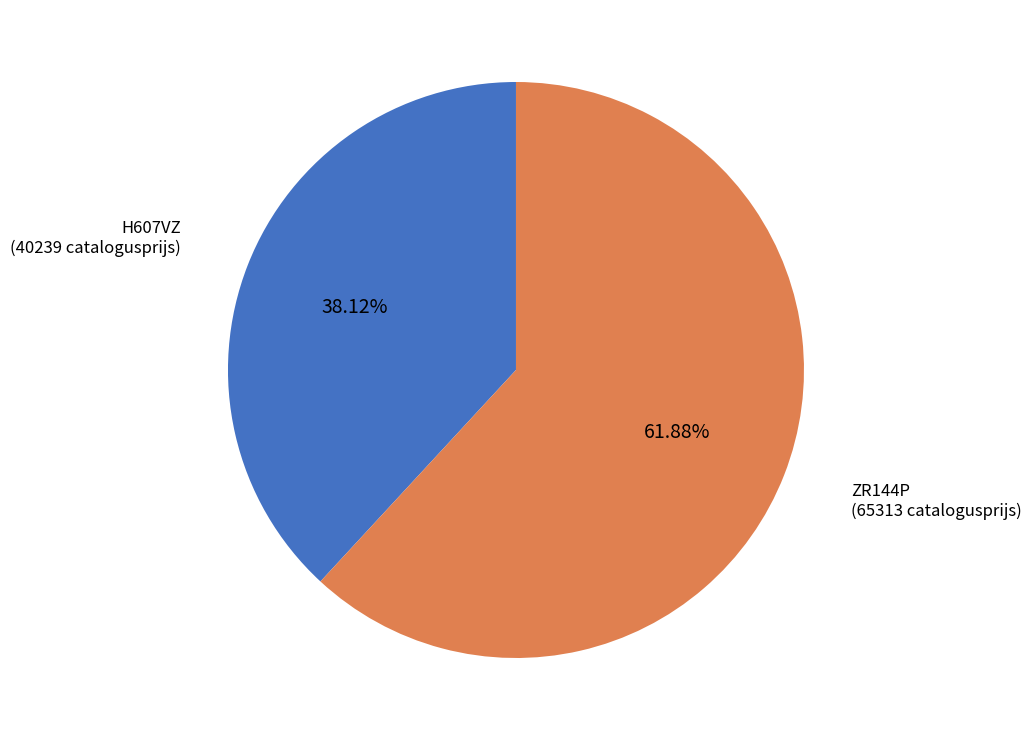

Is there any slice that represents more than half of the pie?

Yes